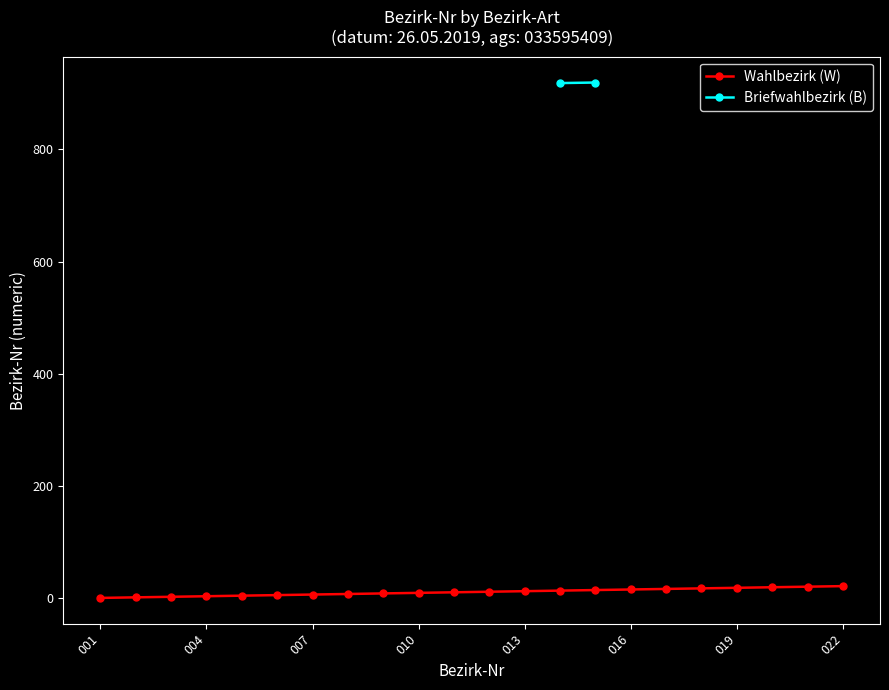

What is the average value?

12